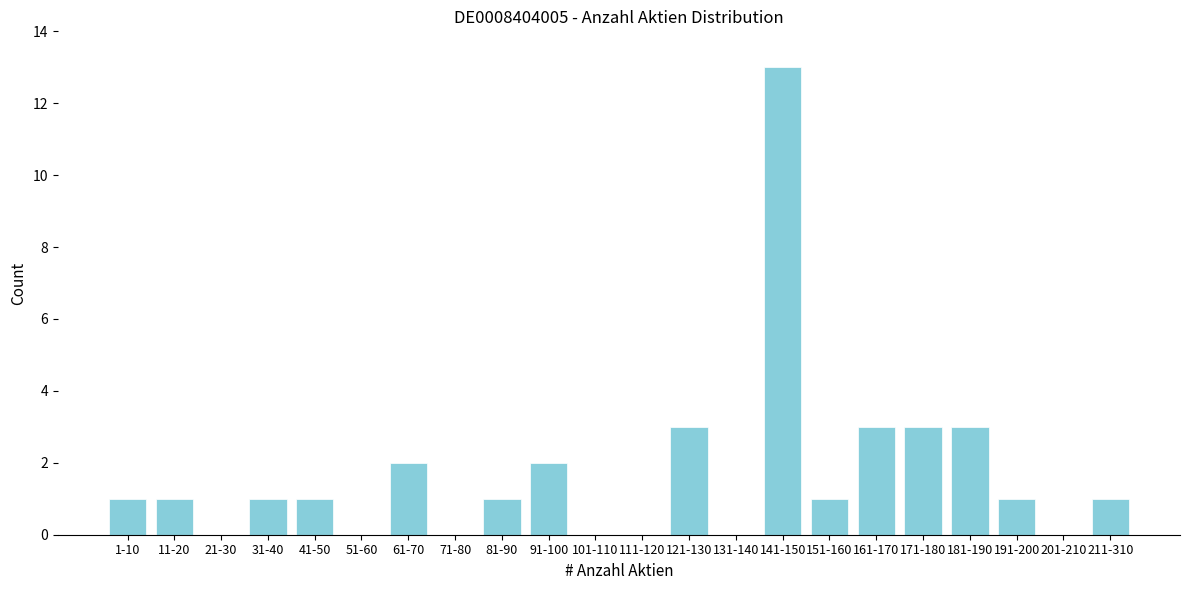

Reading right to left, what are all the values shown in this chart?

211-310=1	201-210=0	191-200=1	181-190=3	171-180=3	161-170=3	151-160=1	141-150=13	131-140=0	121-130=3	111-120=0	101-110=0	91-100=2	81-90=1	71-80=0	61-70=2	51-60=0	41-50=1	31-40=1	21-30=0	11-20=1	1-10=1